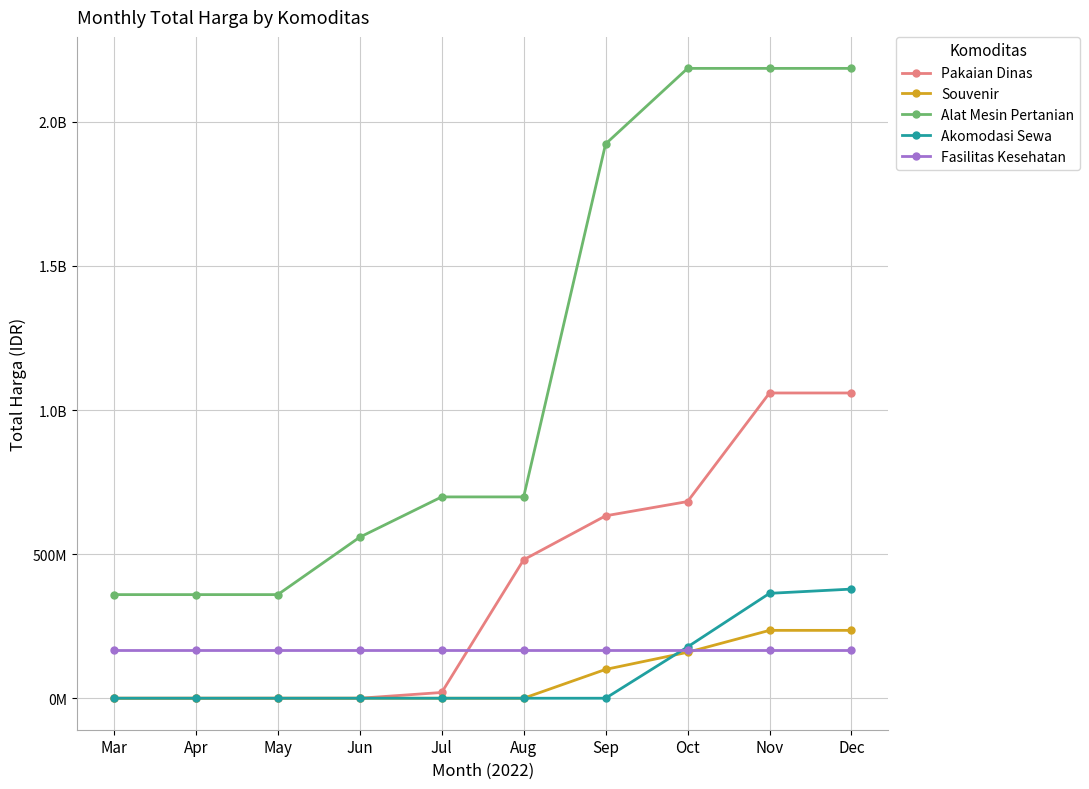

What are all the series names shown in the legend?

Pakaian Dinas, Souvenir, Alat Mesin Pertanian, Akomodasi Sewa, Fasilitas Kesehatan